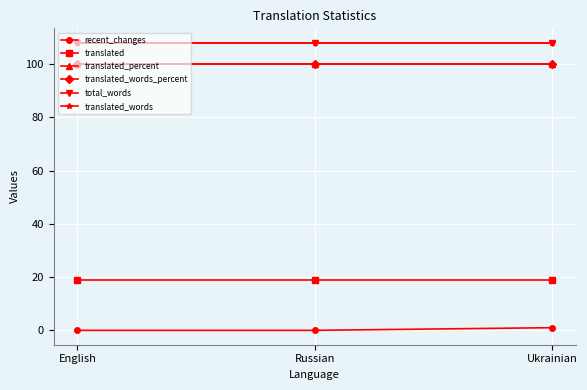

Between English and Russian, which series saw the biggest shift?

recent_changes